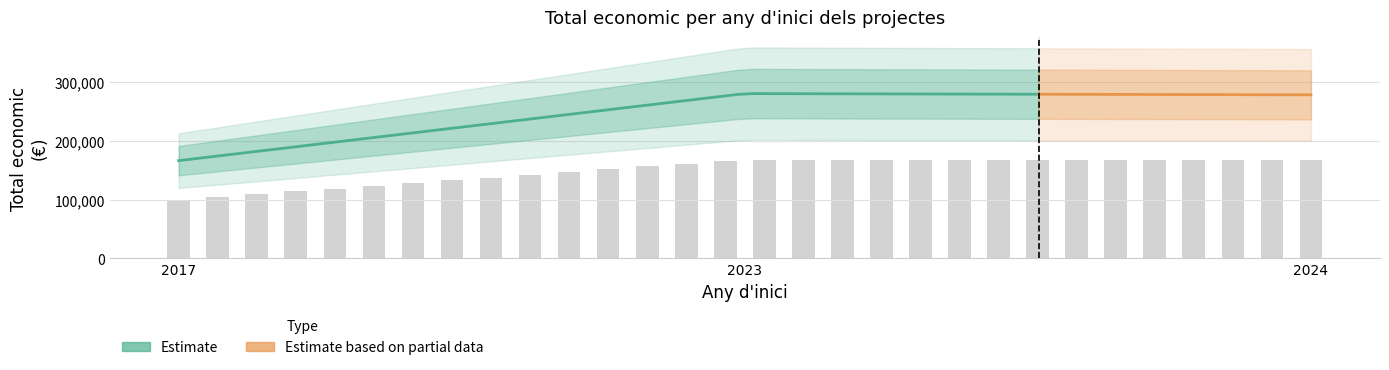

Count the number of values greater than 292495.

3